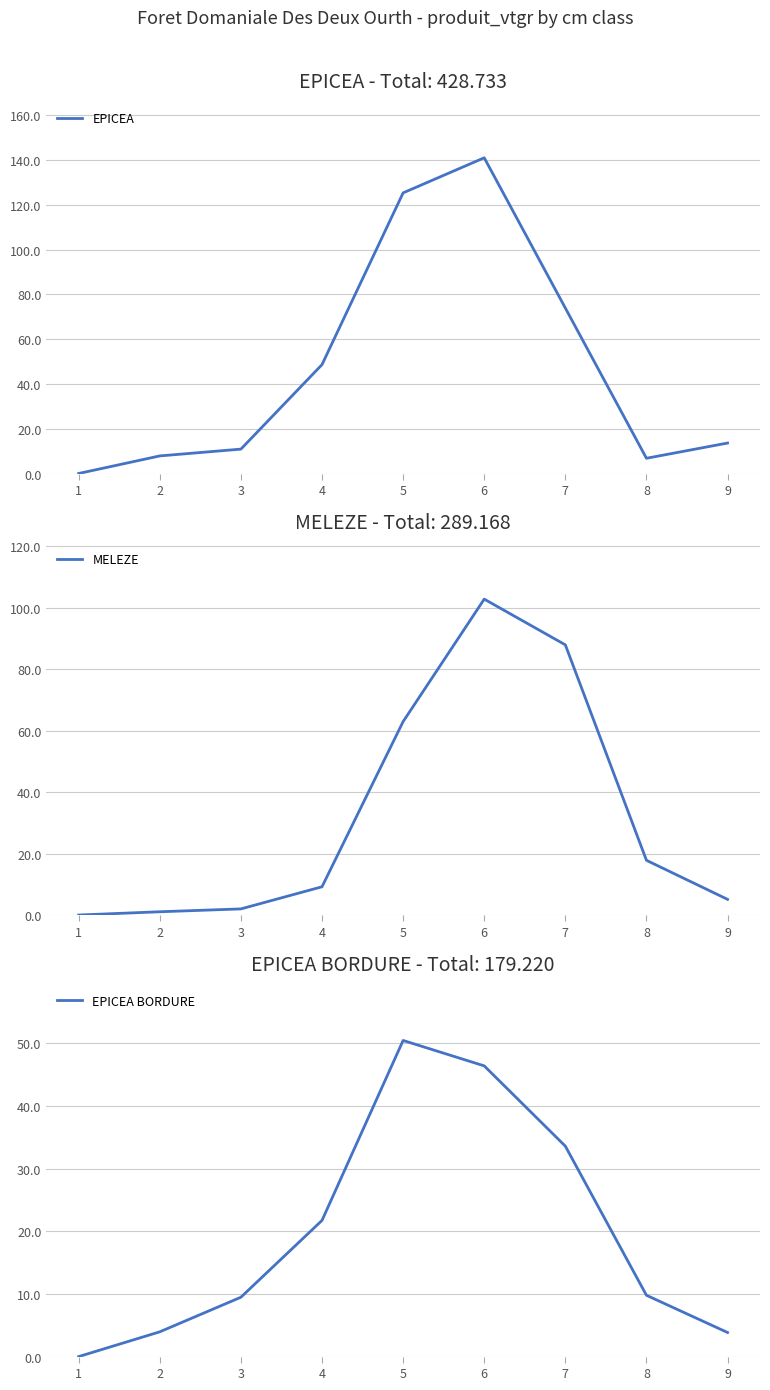

What is the value of the MELEZE point at the 5th from the left?

63.0